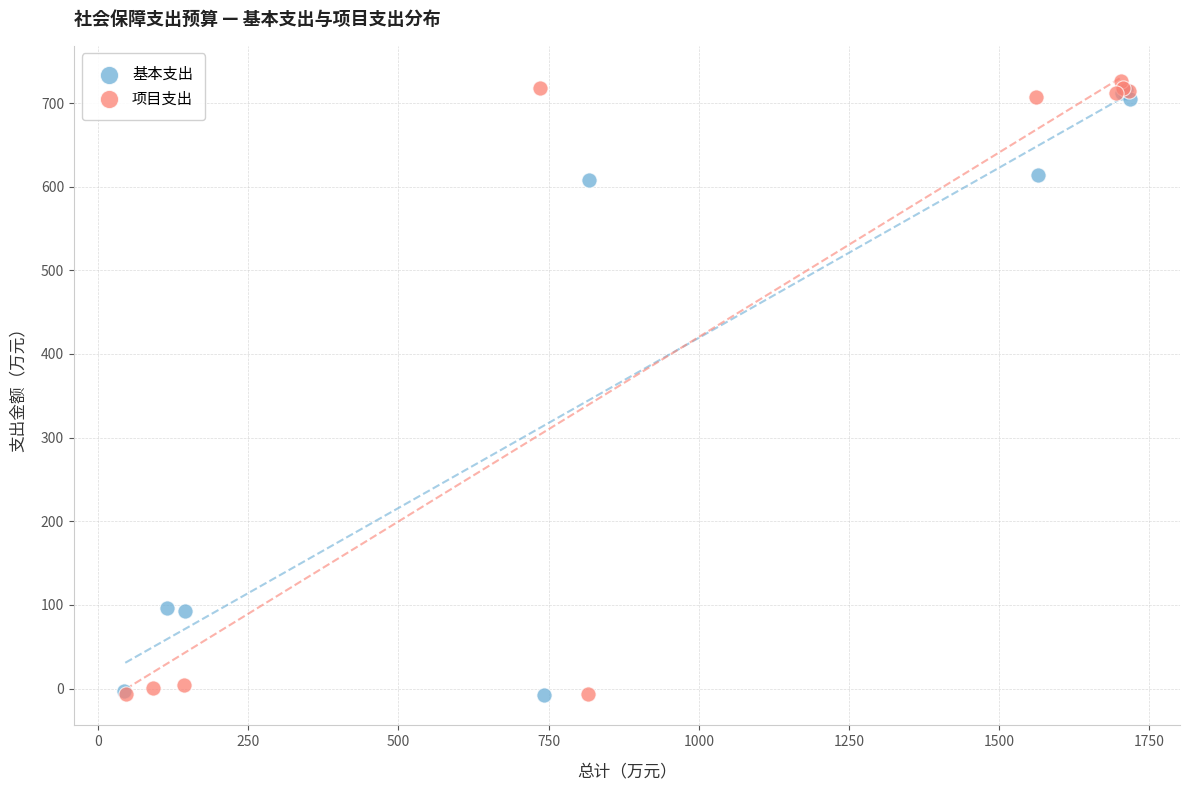

Which series reaches the maximum Y coordinate?

项目支出